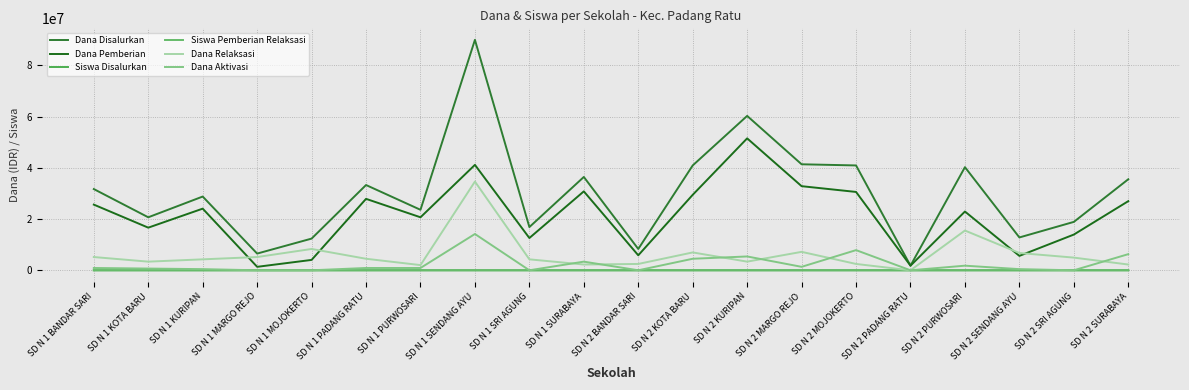

What is the total value across all series at SD N 2 SRI AGUNG?

37800071